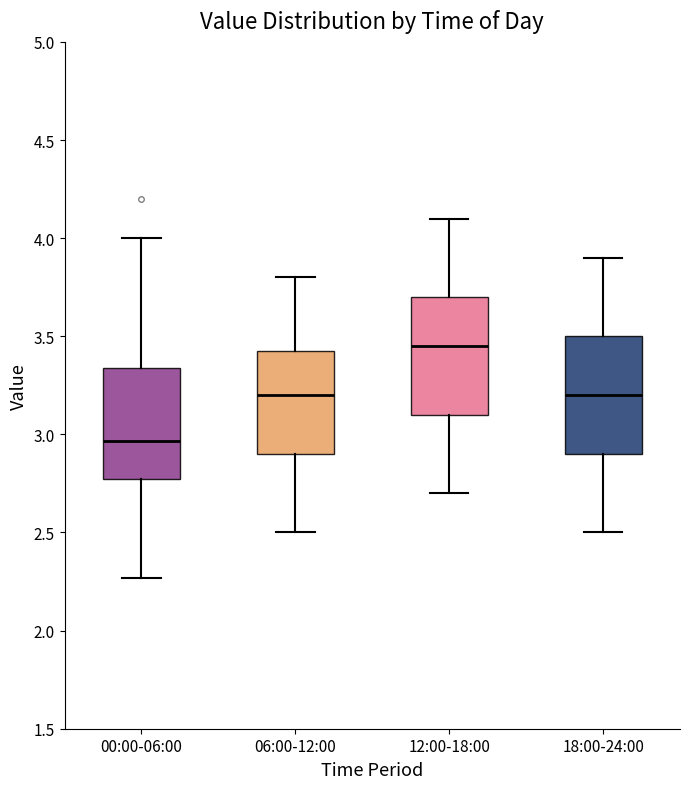

Where does the median line of the box for 06:00-12:00 sit on the y-axis? The values are not printed on the chart, so give them approximately, as read against the axis.

3.20